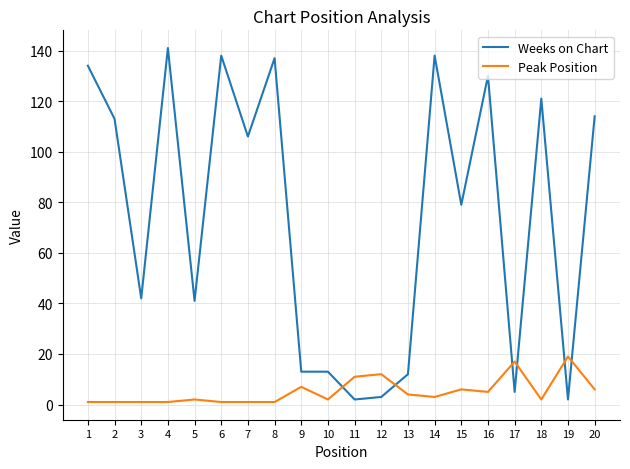

Is it true that Weeks on Chart equals 61 at 20?

False